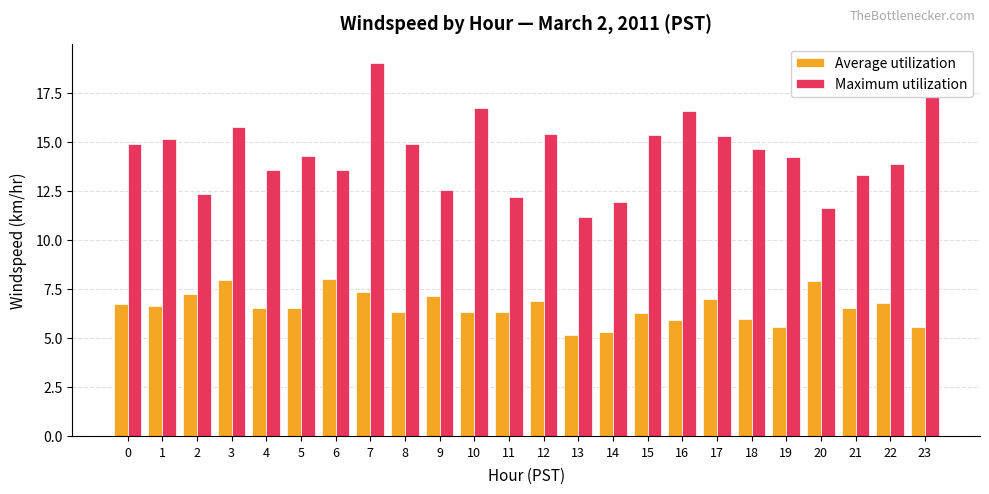

Count the number of data series in this chart.

2